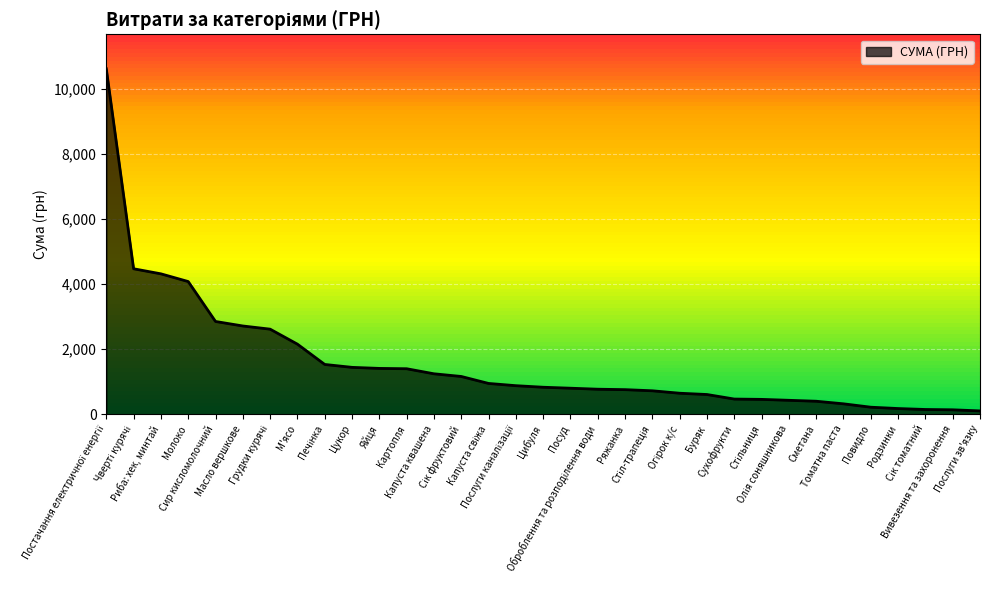

What is the greatest value displayed?

10614.0